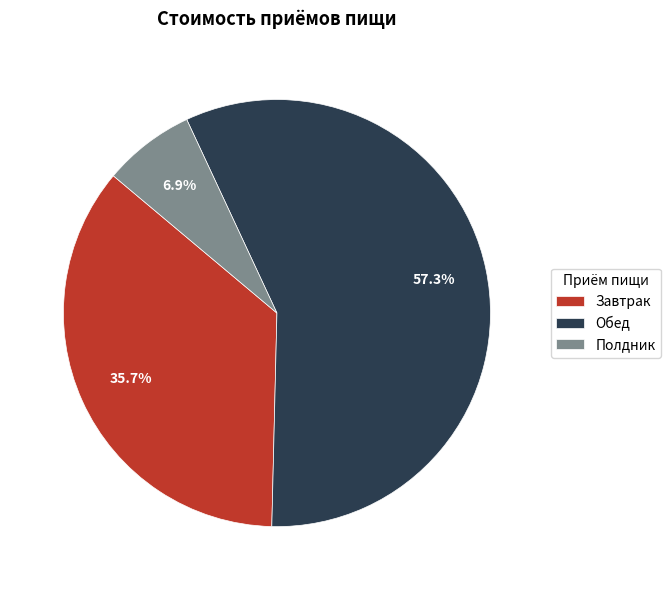

Rank the categories by value from highest to lowest.

Обед, Завтрак, Полдник